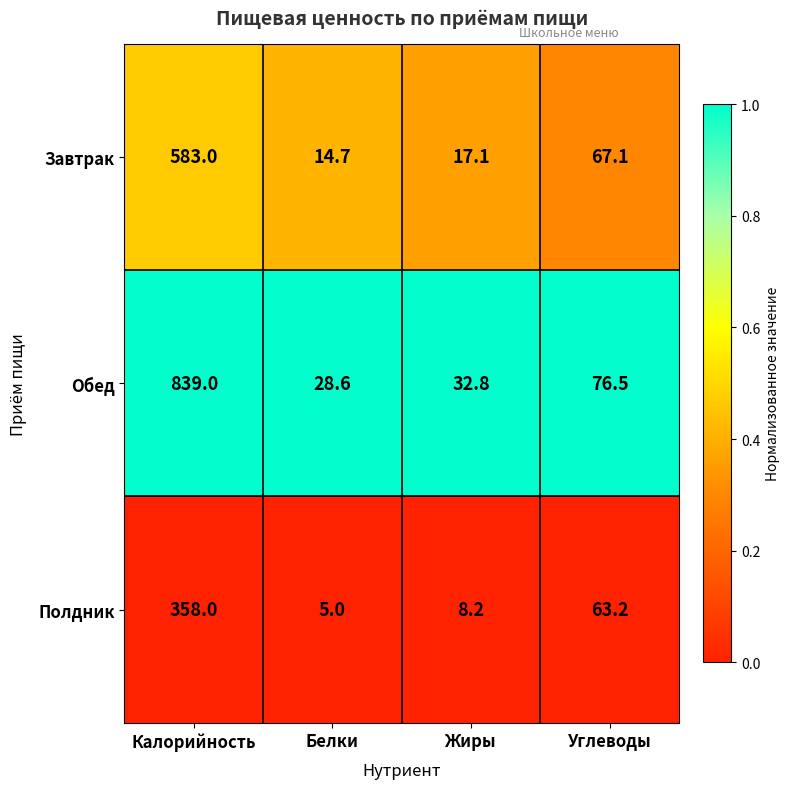

Reading left to right, transcribe all the data shown in this chart.

Завтрак: Калорийность=583.0	Белки=14.7	Жиры=17.1	Углеводы=67.1
Обед: Калорийность=839.0	Белки=28.6	Жиры=32.8	Углеводы=76.5
Полдник: Калорийность=358.0	Белки=5.0	Жиры=8.2	Углеводы=63.2